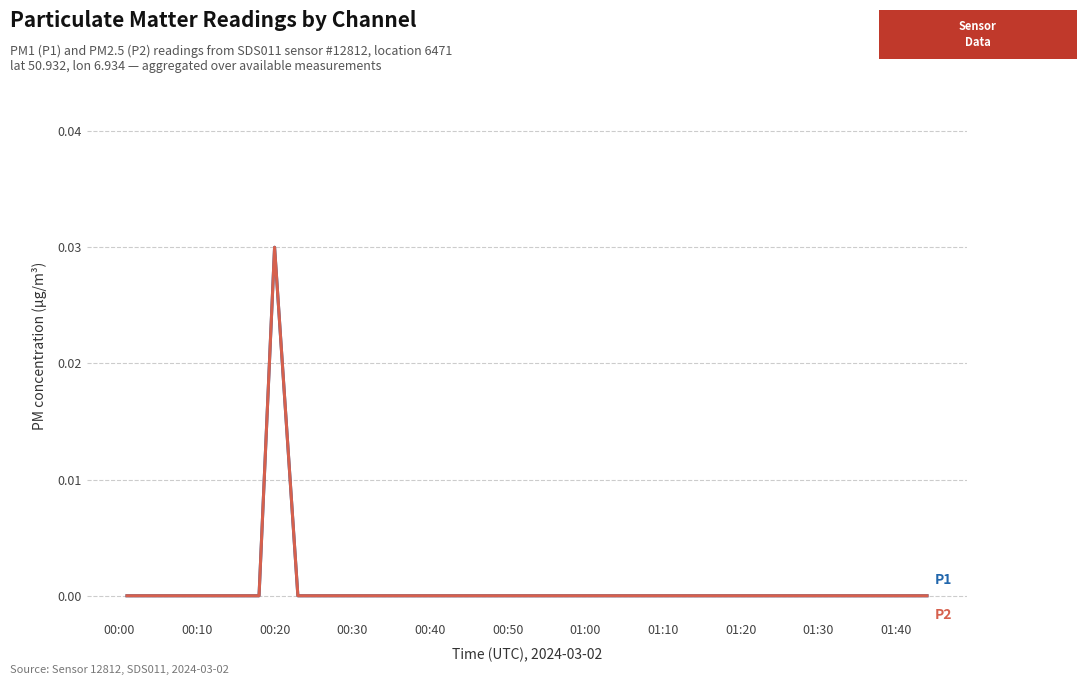

Does the chart have visible grid lines?

Yes